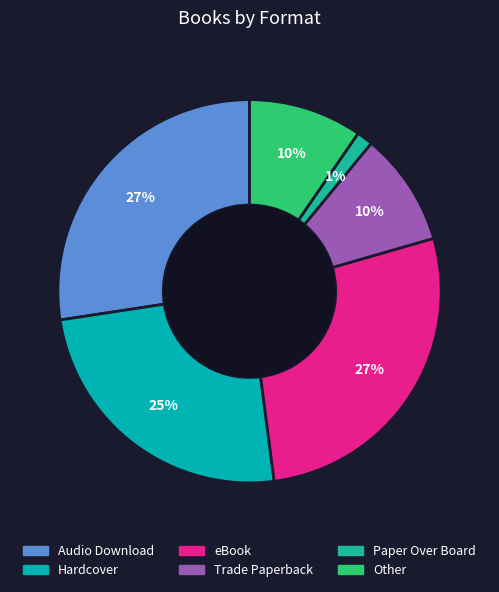

Which has a higher value, Trade Paperback or eBook?

eBook